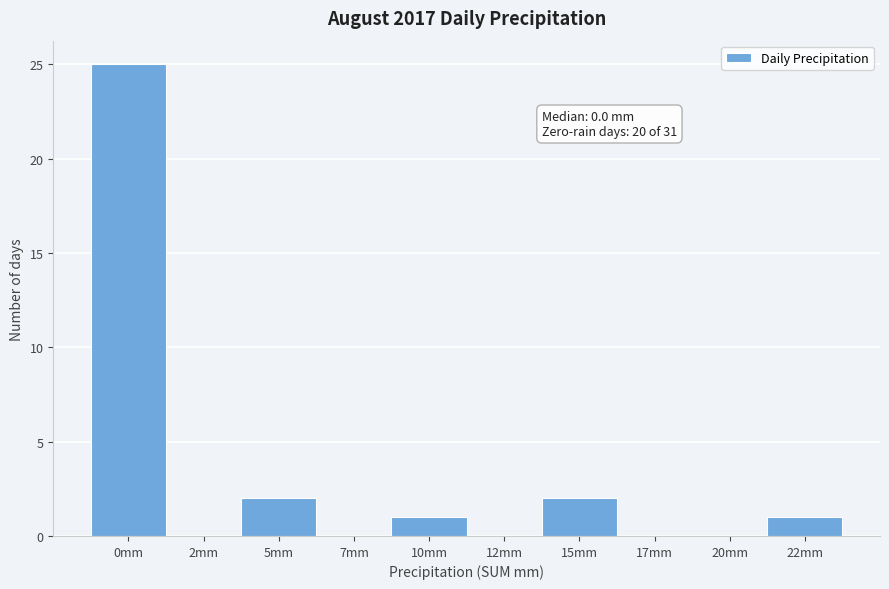

Reading left to right, list all the values displayed in this chart.

0mm=25	2mm=0	5mm=2	7mm=0	10mm=1	12mm=0	15mm=2	17mm=0	20mm=0	22mm=1